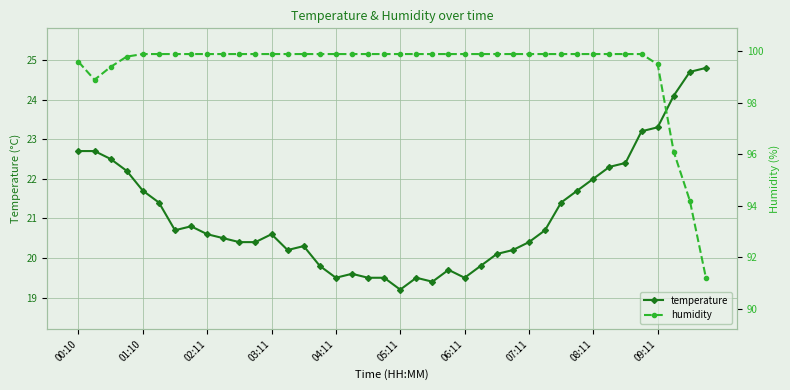

What is the approximate value of humidity at 13?

99.9